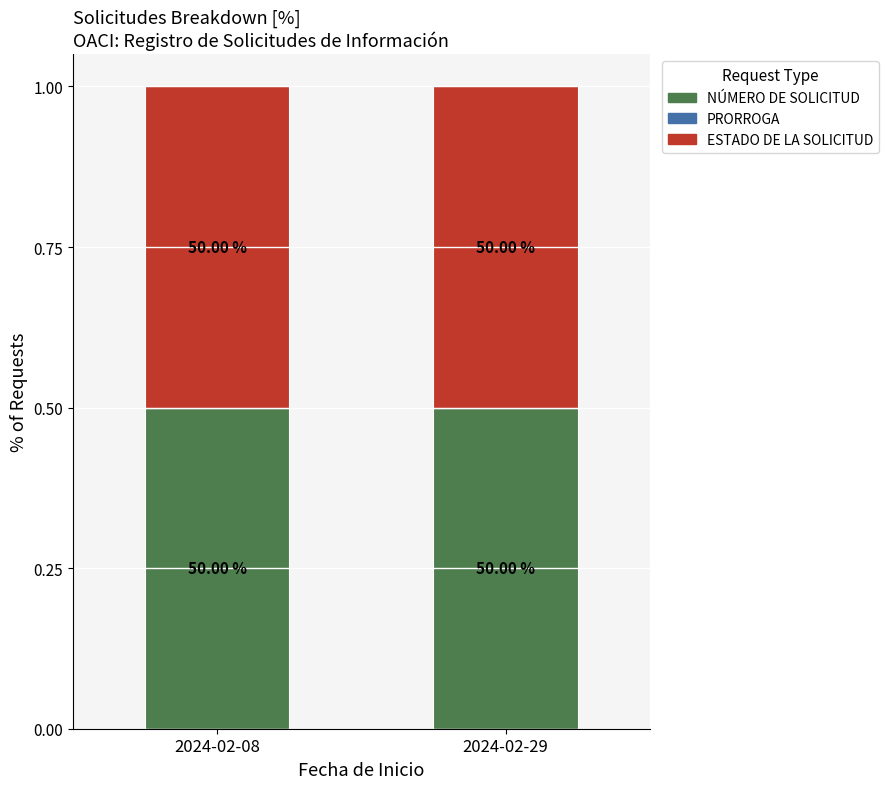

How many series are shown in this chart?

3